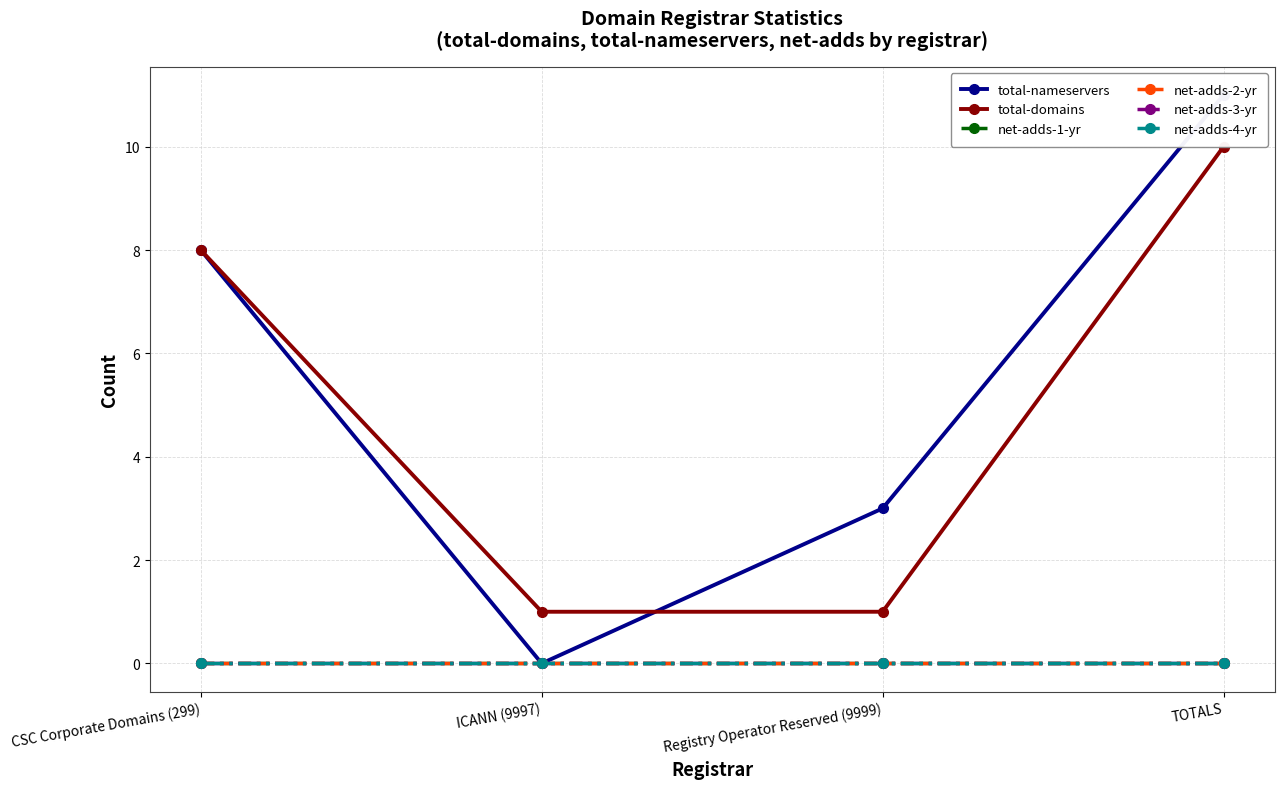

Which series has the largest total across all categories?

total-nameservers